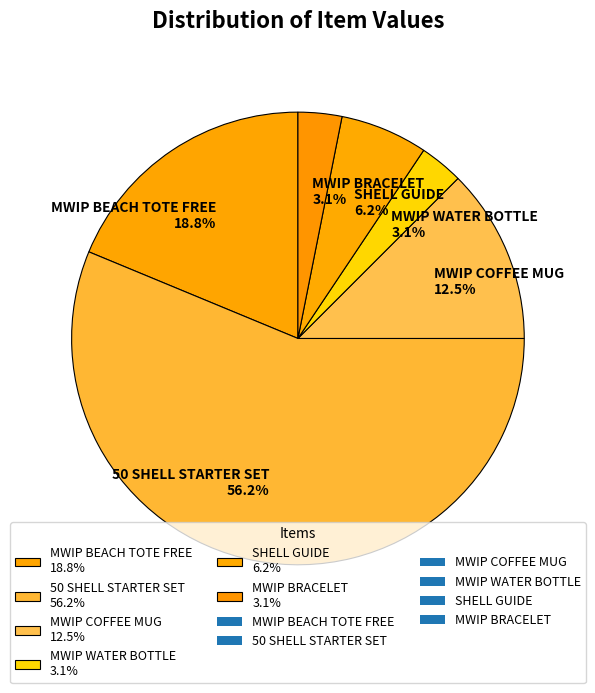

To the nearest percent, what percentage of the pie is SHELL GUIDE?

6%